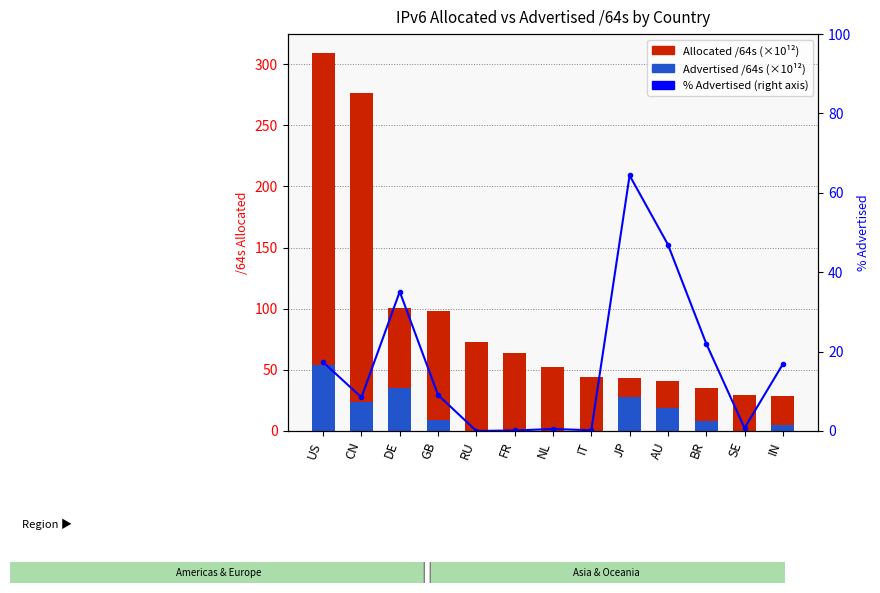

What is the value of the % Advertised bar at the 7th from the left?

0.5